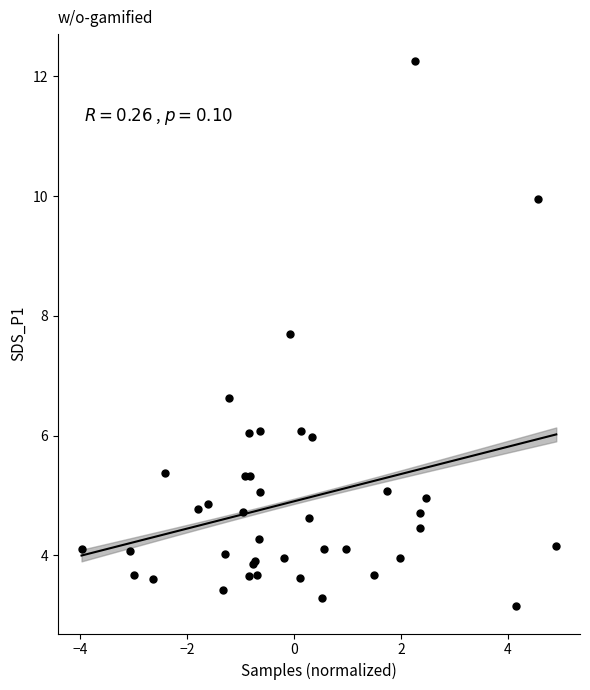

What Y value in the scatter plot is closest to 7?

6.6